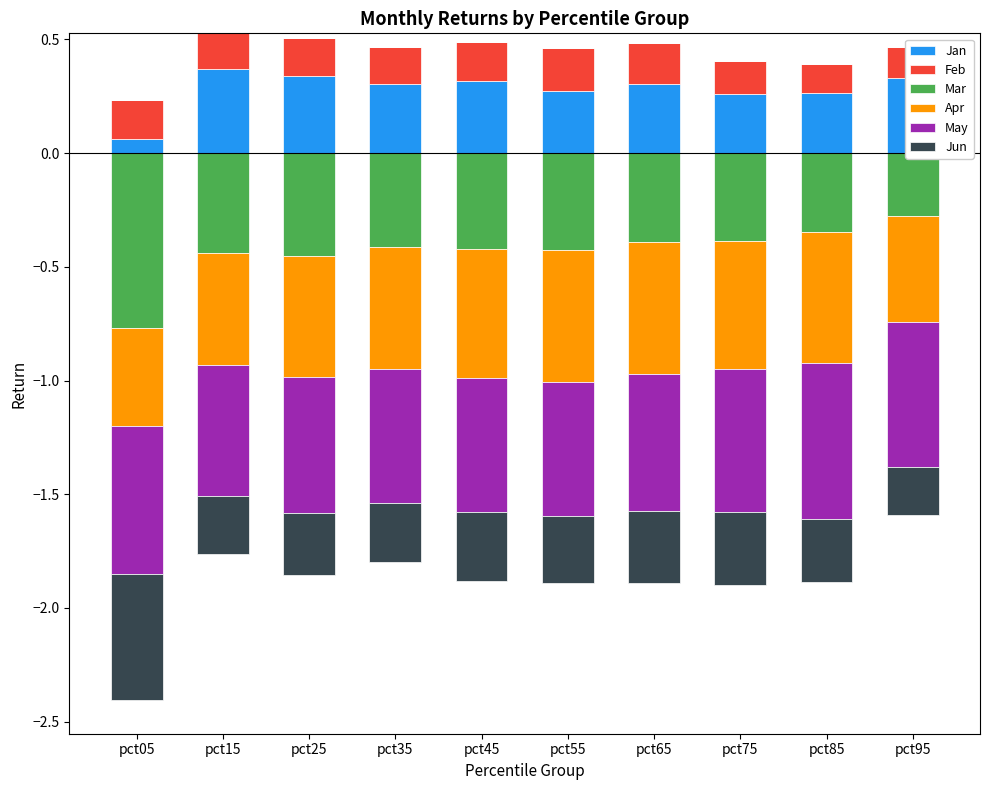

The value of Jan at pct25 is 0.2. True or false?

False